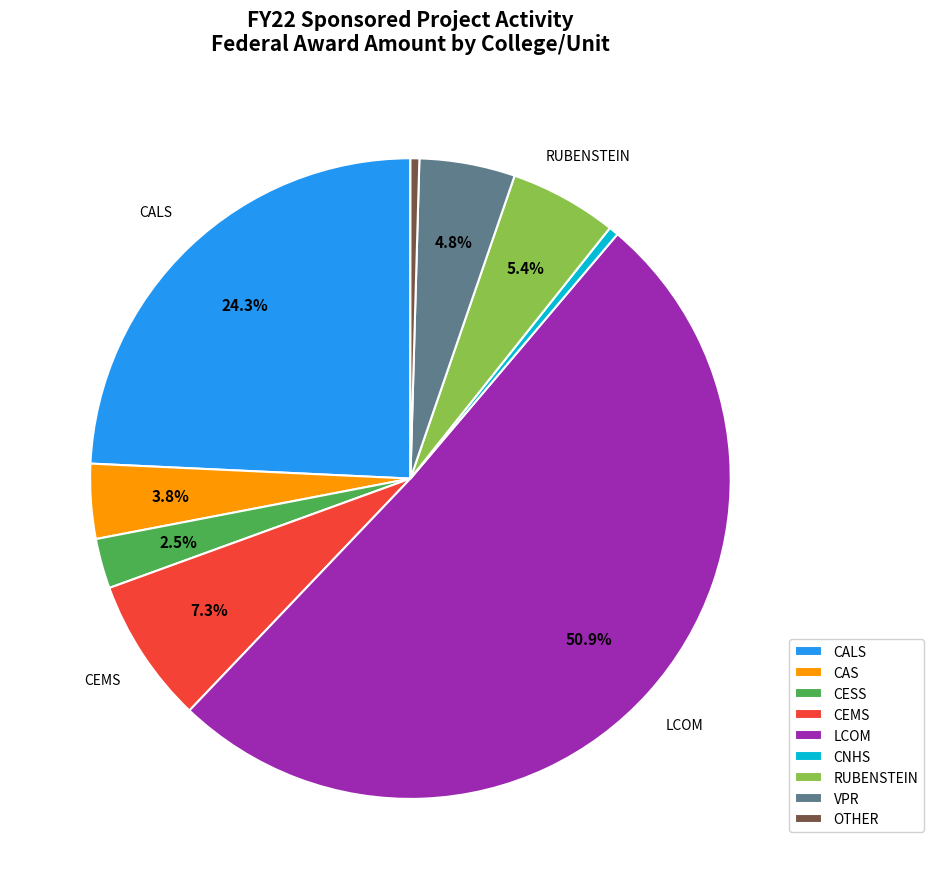

Is LCOM the majority of the pie?

Yes